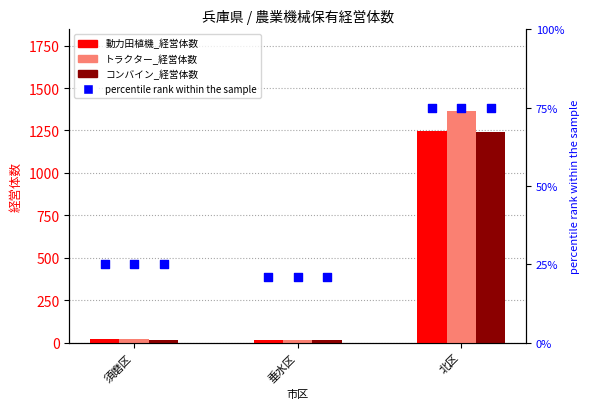

At how many categories does at least one series exceed 131?

3